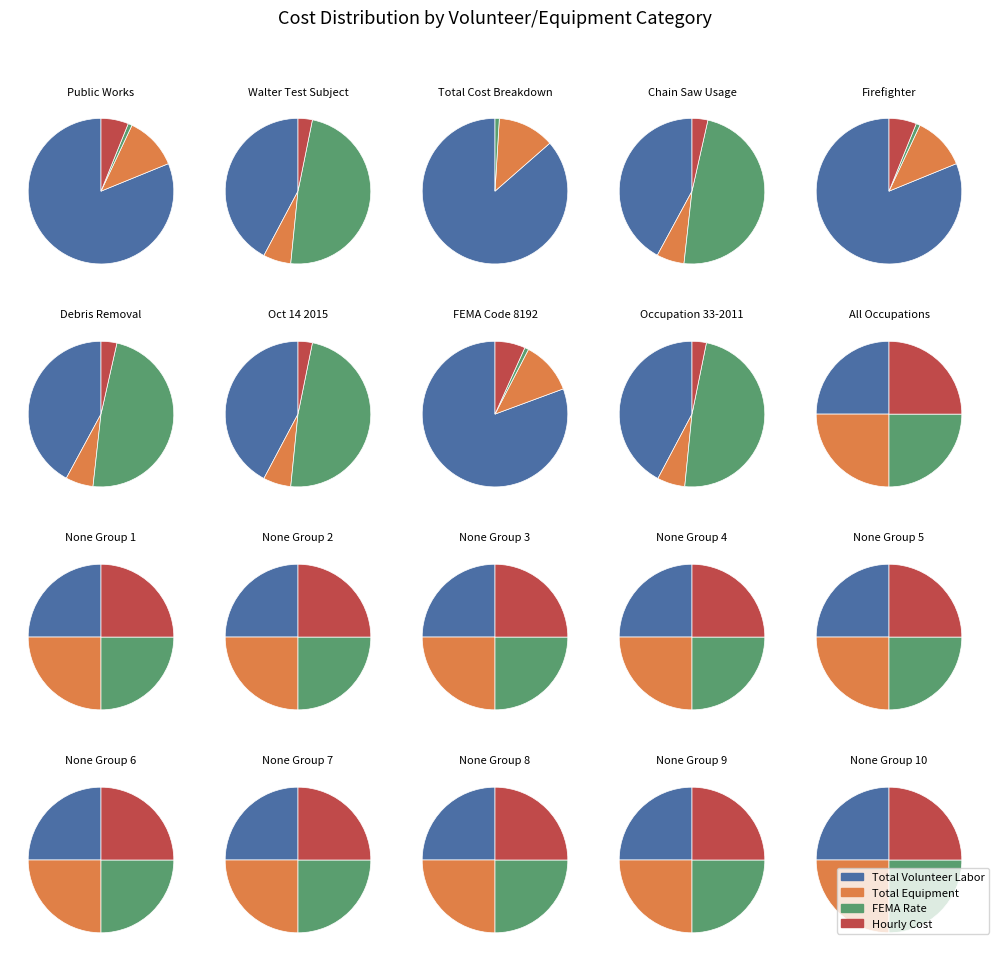

True or false: None_4 accounts for 0% of the total.

True